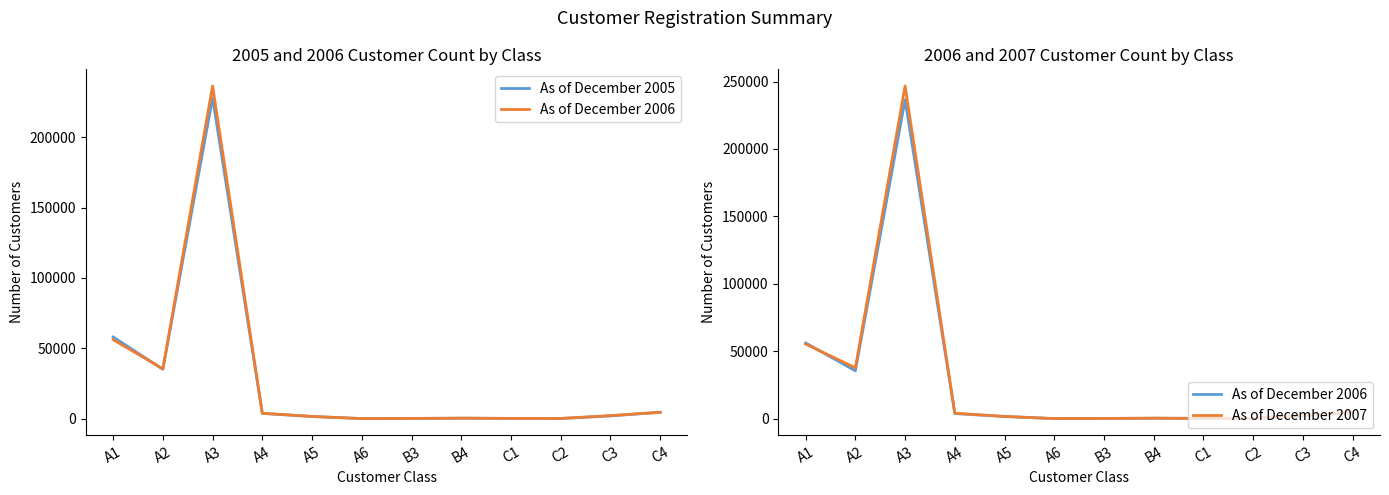

What is the spread (max minus min) of values at B3?

3